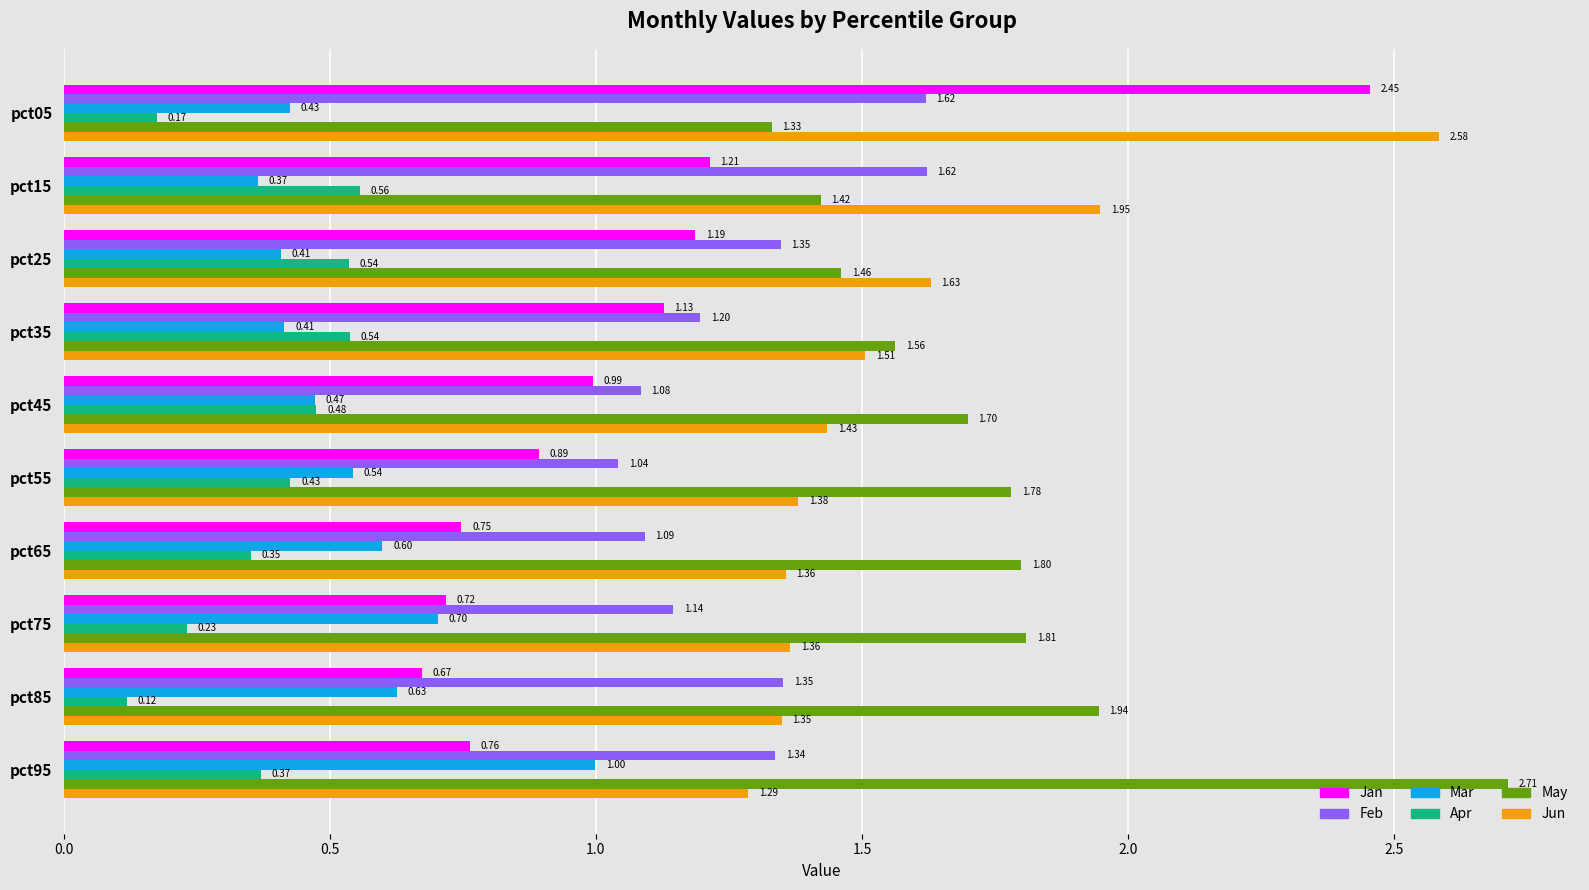

At which category is the sum across all series the highest?

pct05